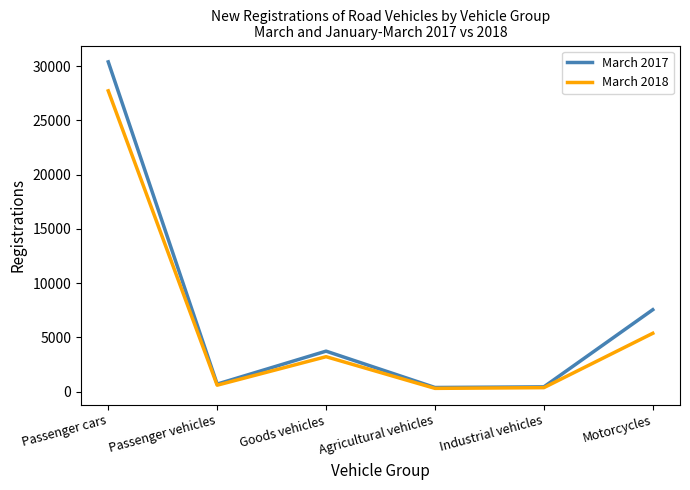

What are all the series names shown in the legend?

March 2017, March 2018